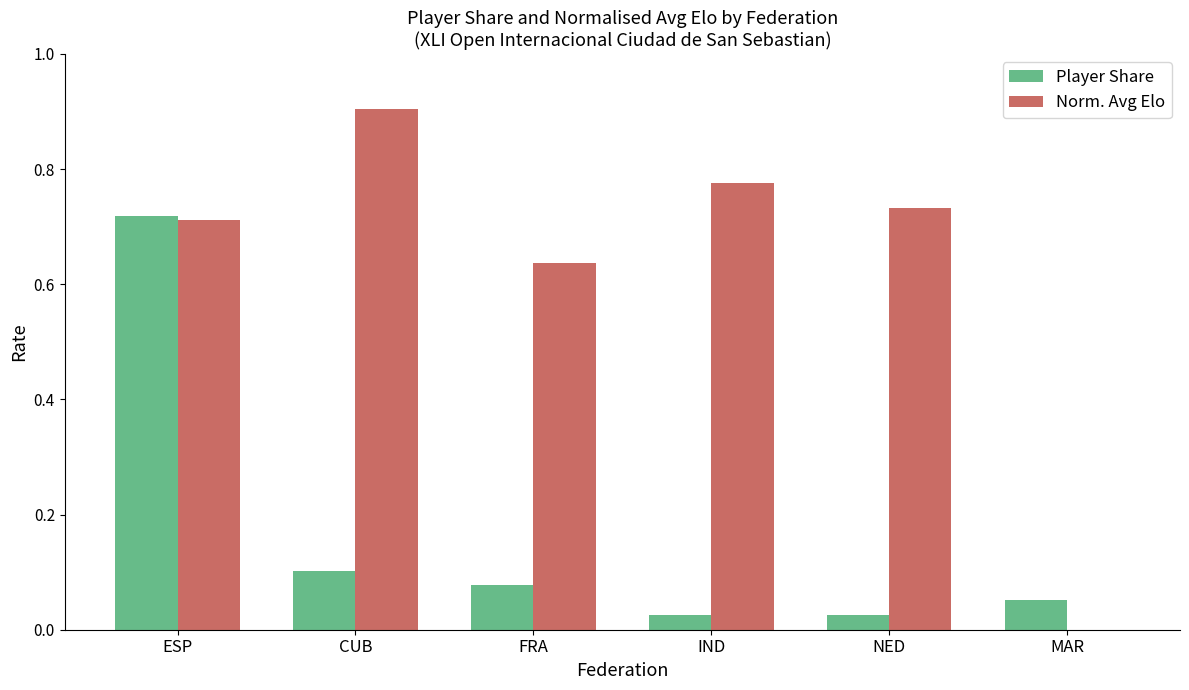

True or false: Norm. Avg Elo has a value of 0.0 at MAR.

True